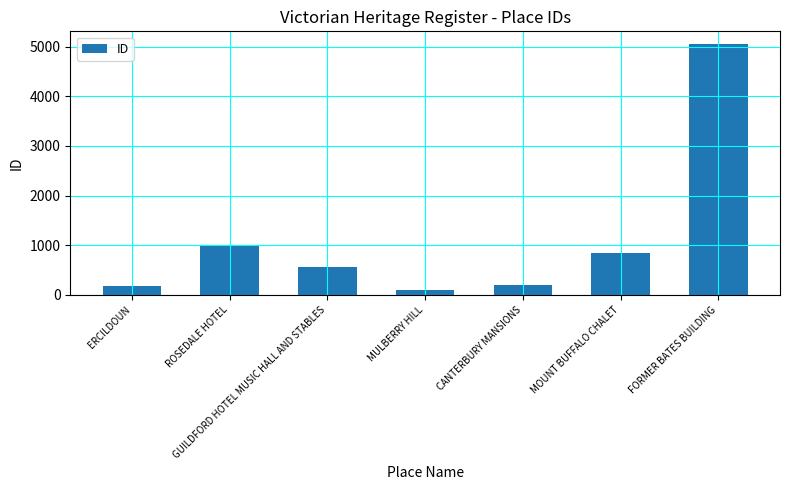

True or false: the data shows 996 at ROSEDALE HOTEL.

True